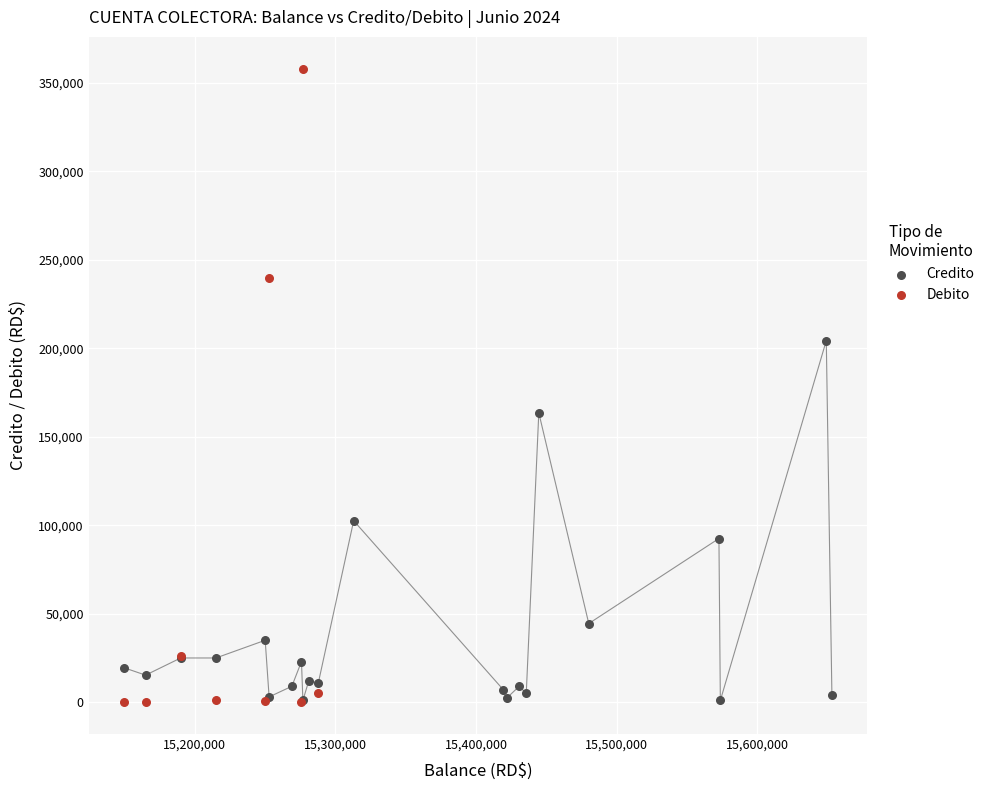

Which series contains the highest Y value?

Debito